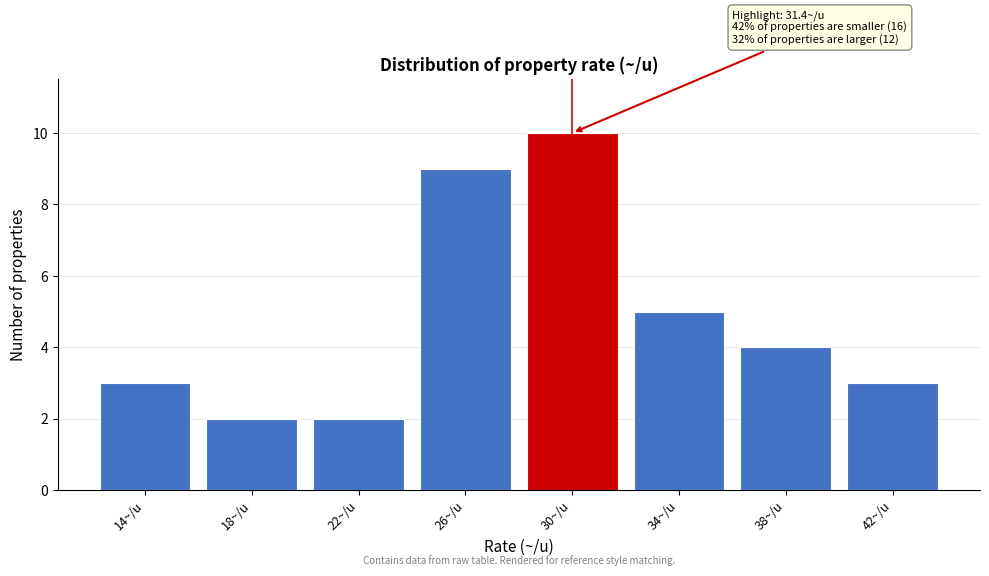

Reading left to right, list all the values displayed in this chart.

3	2	2	9	10	5	4	3